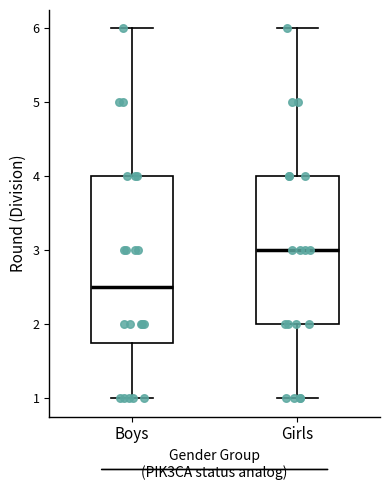

Where does the lower whisker of the box for Girls end on the y-axis? The values are not printed on the chart, so give them approximately, as read against the axis.

1.0